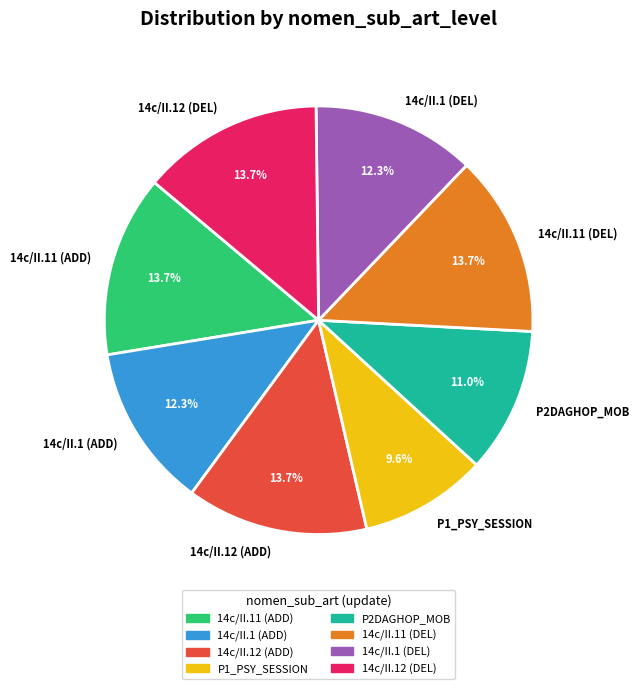

Does 14c/II.1 (DEL) represent more than half of the total?

No